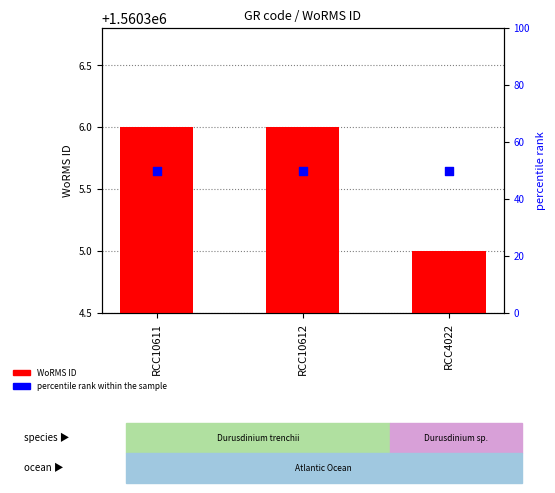

Which series reaches the maximum Y coordinate?

WoRMS ID